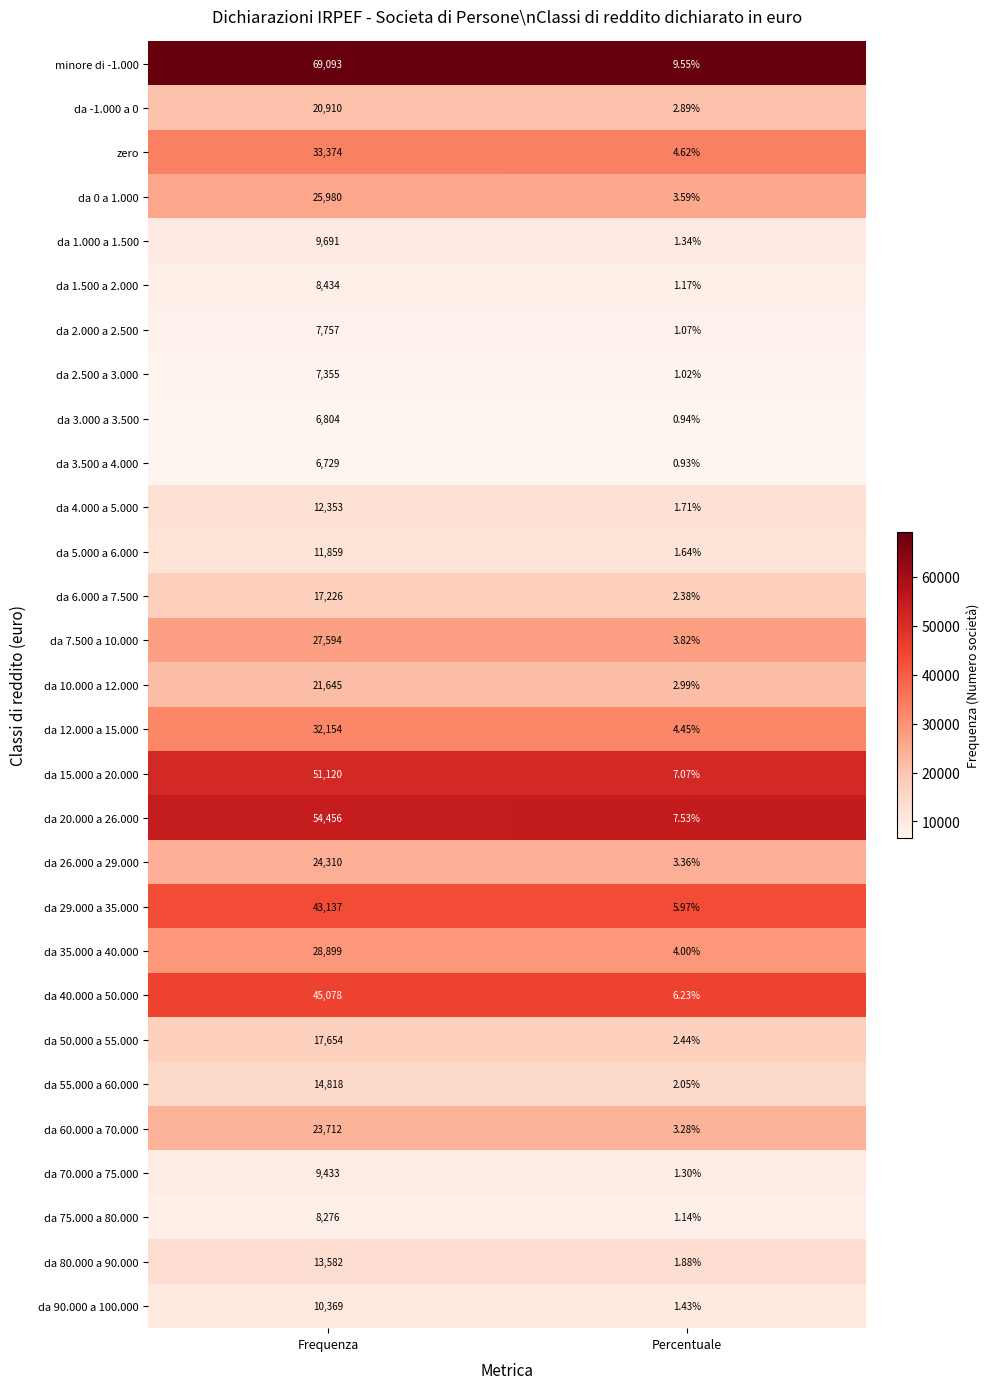

At which category is the sum across all series the highest?

Frequenza